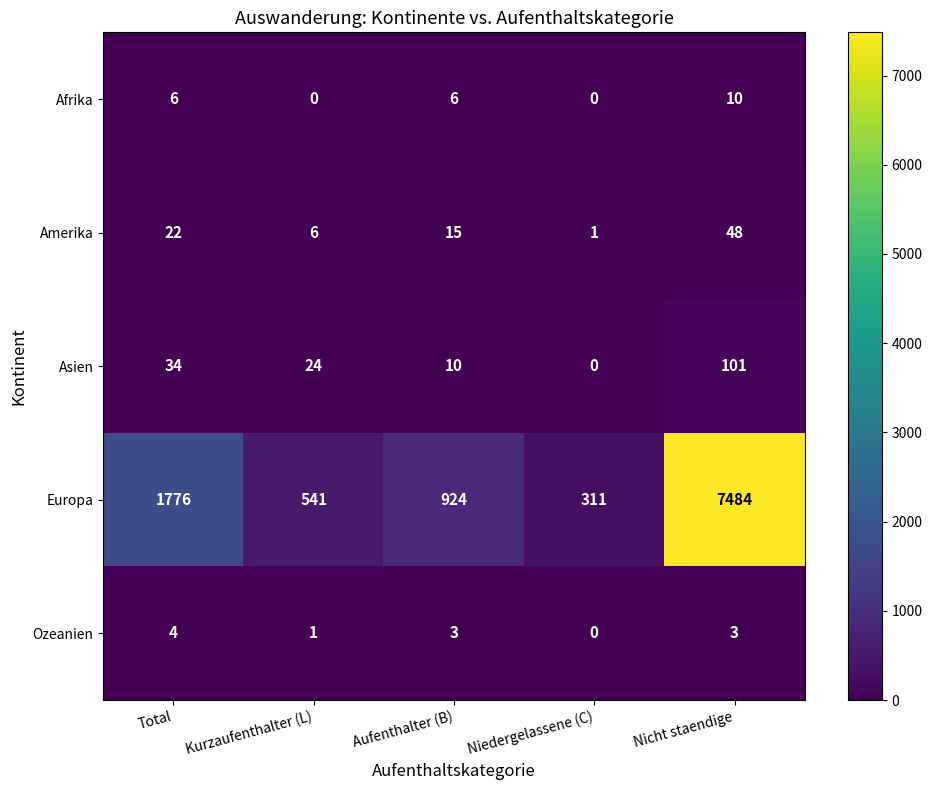

Rank the series by their maximum value, from highest to lowest.

Europa, Asien, Amerika, Afrika, Ozeanien